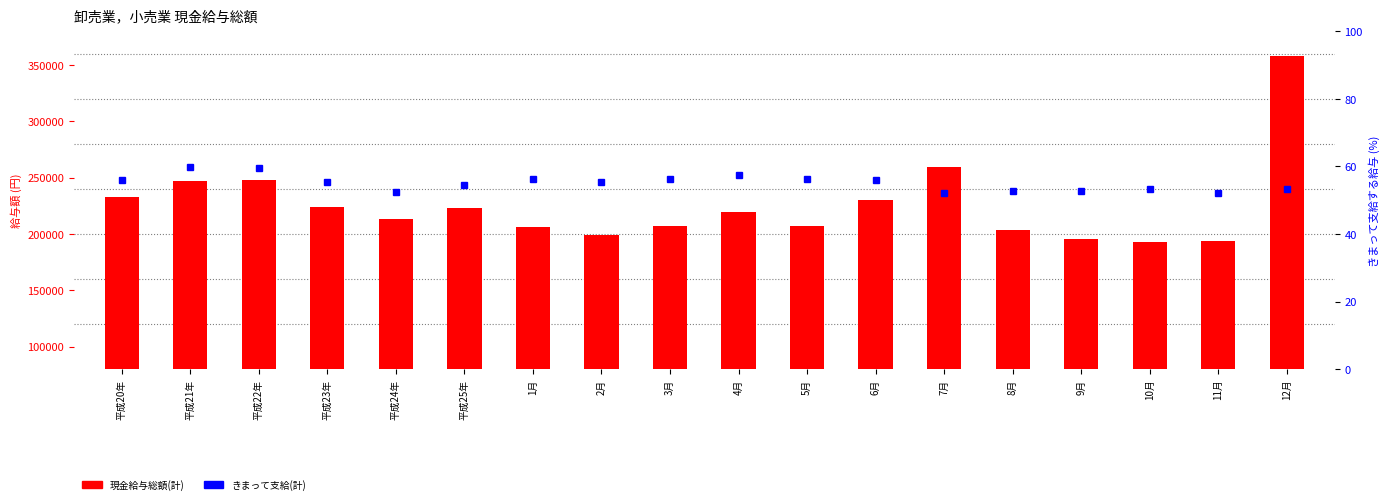

Which series changed the most between 8月 and 9月?

現金給与総額(計)